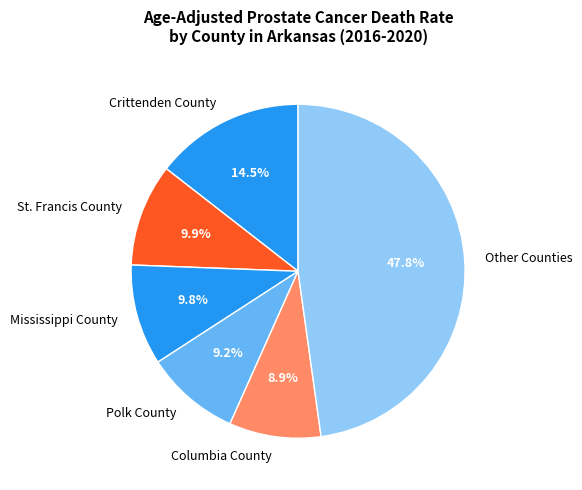

To the nearest percent, what is the difference between the largest and smallest slice percentages?

39%